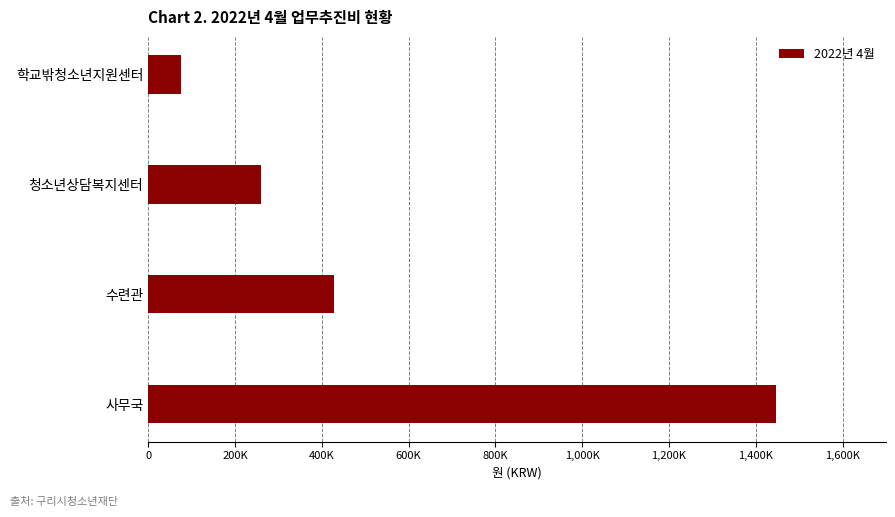

How many series are shown in this chart?

1